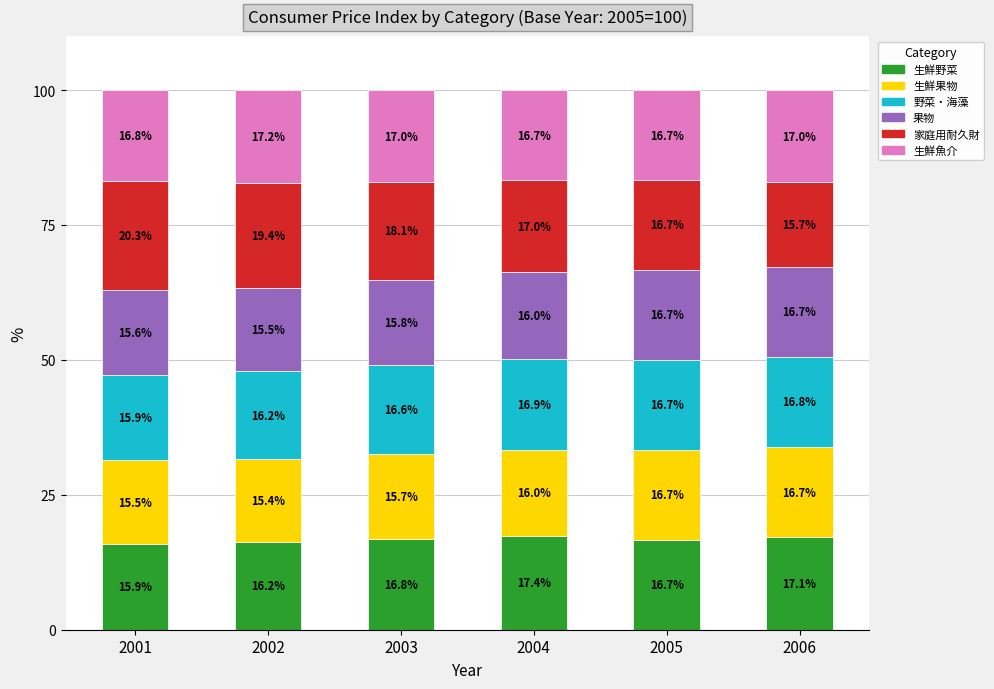

What value does the 生鮮野菜 series have at 2002?

16.2